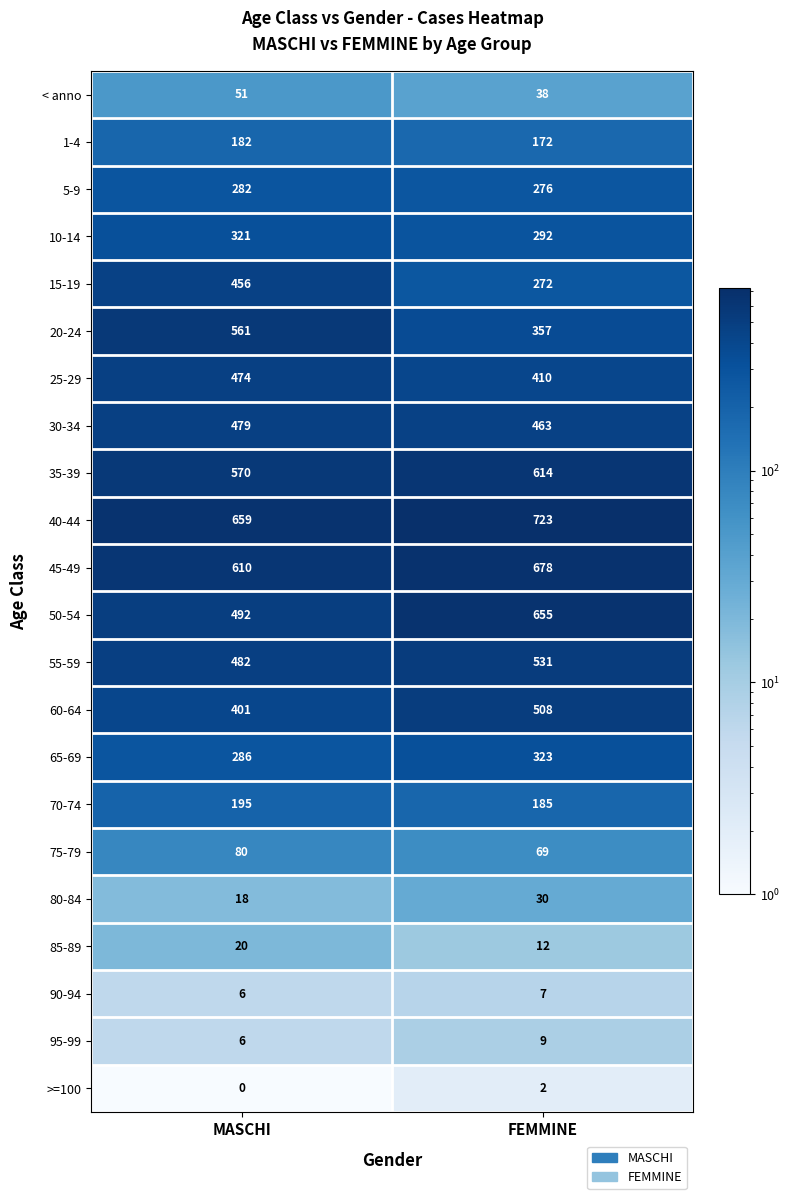

The 85-89 series shows 20 at MASCHI. True or false?

True